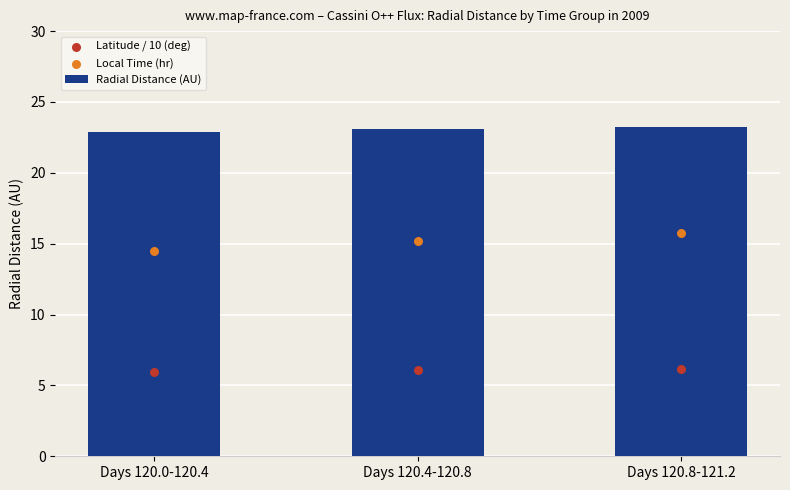

Which series has the largest Y range (max minus min)?

Local Time (hr)